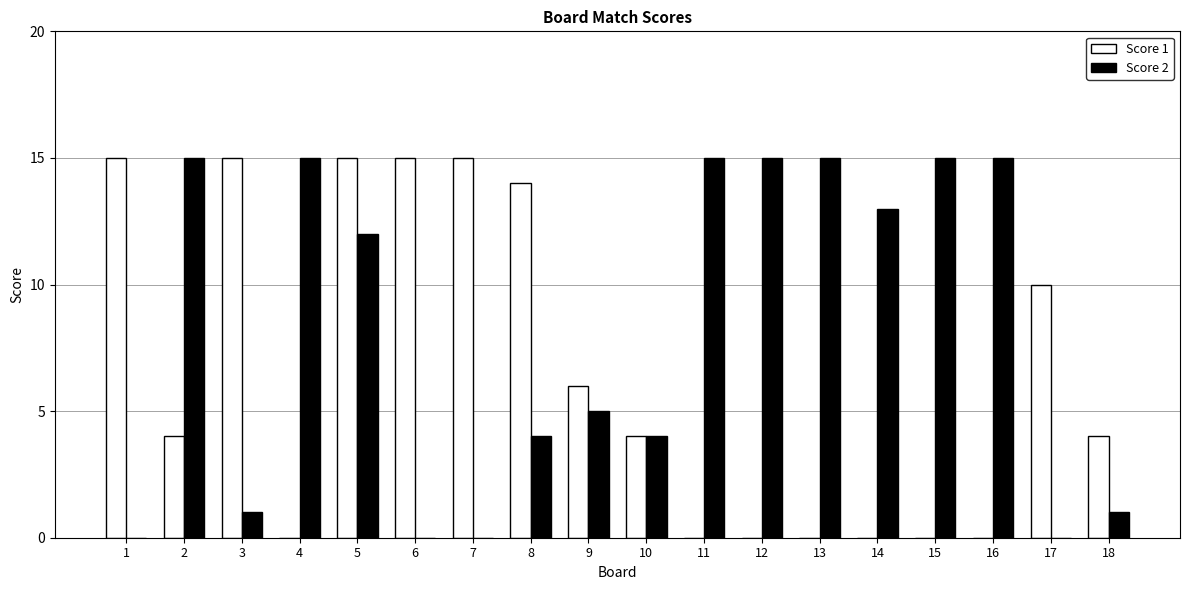

Count the number of data series in this chart.

2